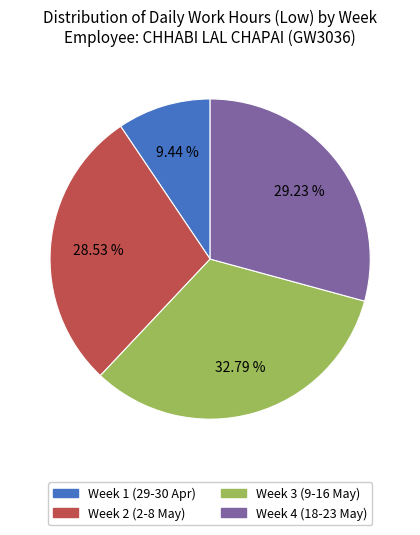

Is there a majority slice in this chart?

No